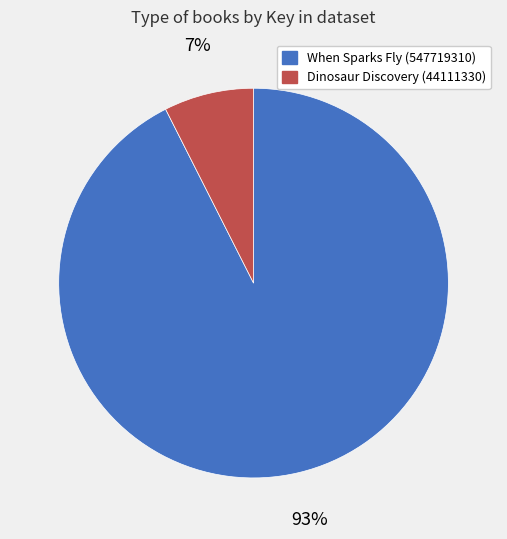

Is it true that Dinosaur Discovery (44111330) is 7% of the pie?

True